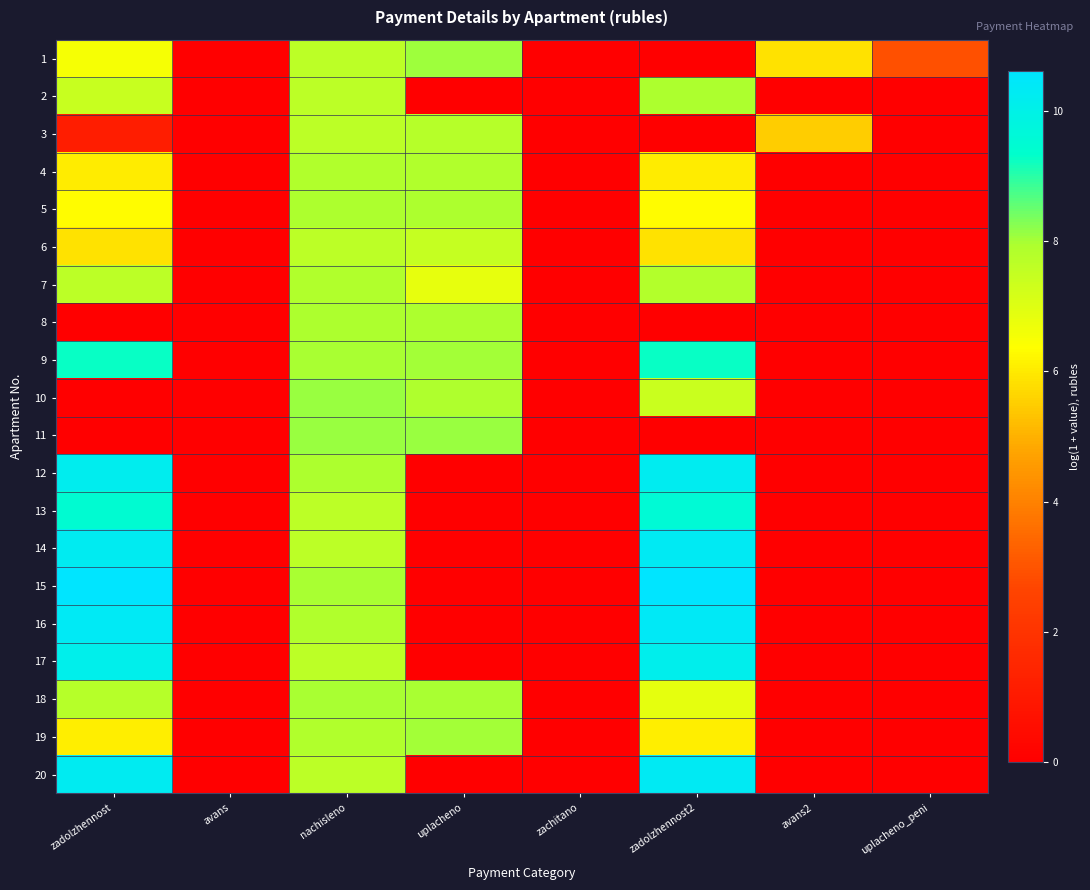

At which category is the sum across all series the highest?

nachisleno